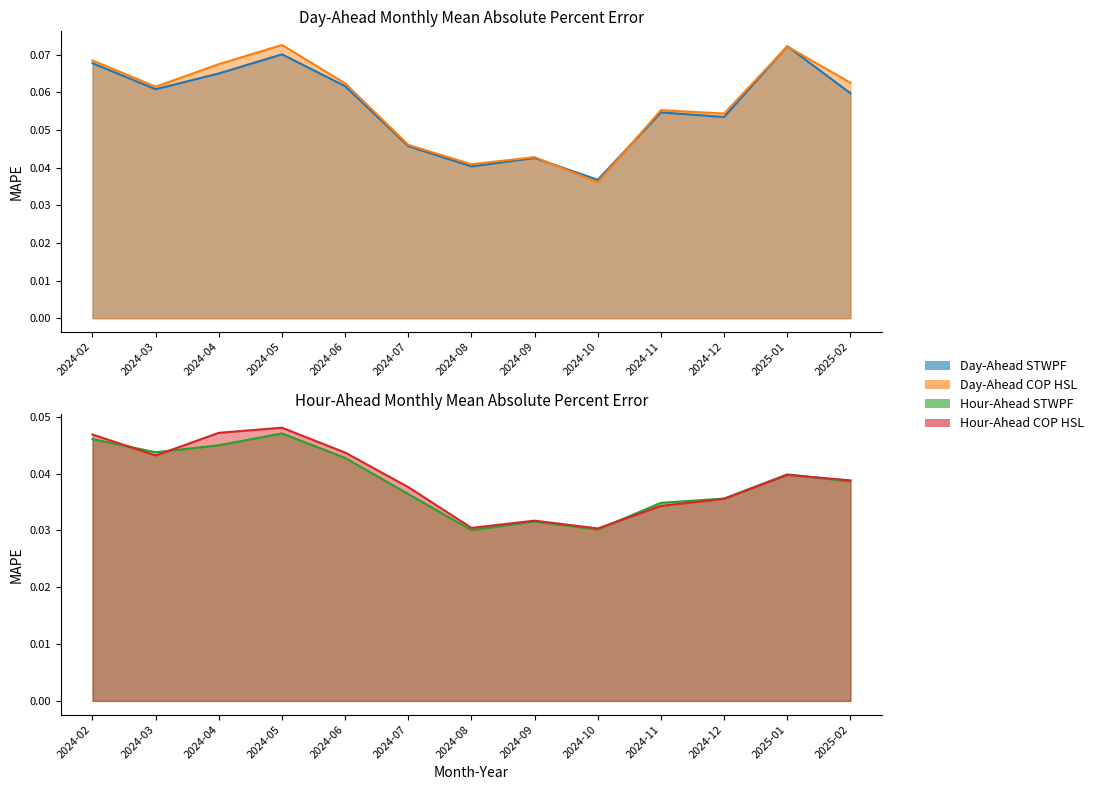

What are all the series names shown in the legend?

Day-Ahead STWPF, Day-Ahead COP HSL, Hour-Ahead STWPF, Hour-Ahead COP HSL